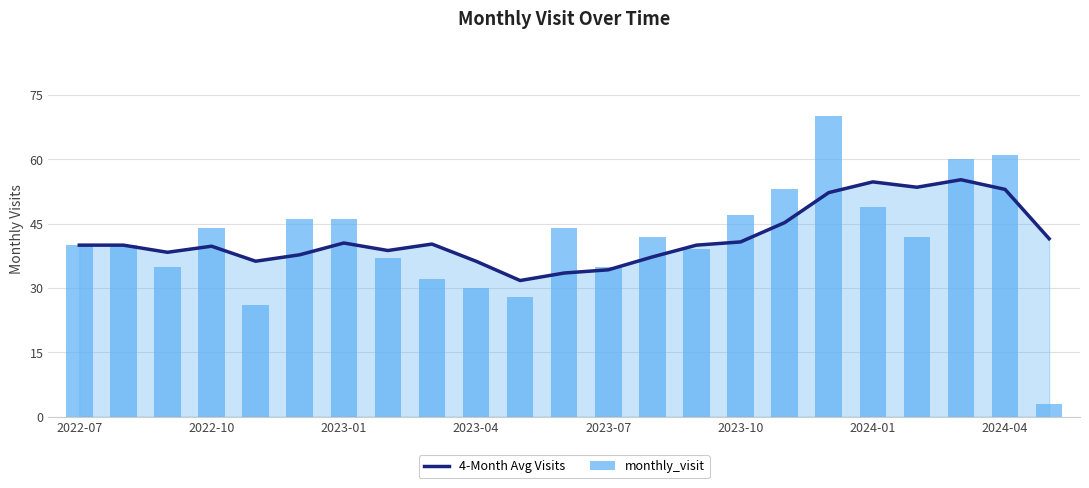

What is the sum of the 4-Month Avg Visits values at 17 and 19?

105.8